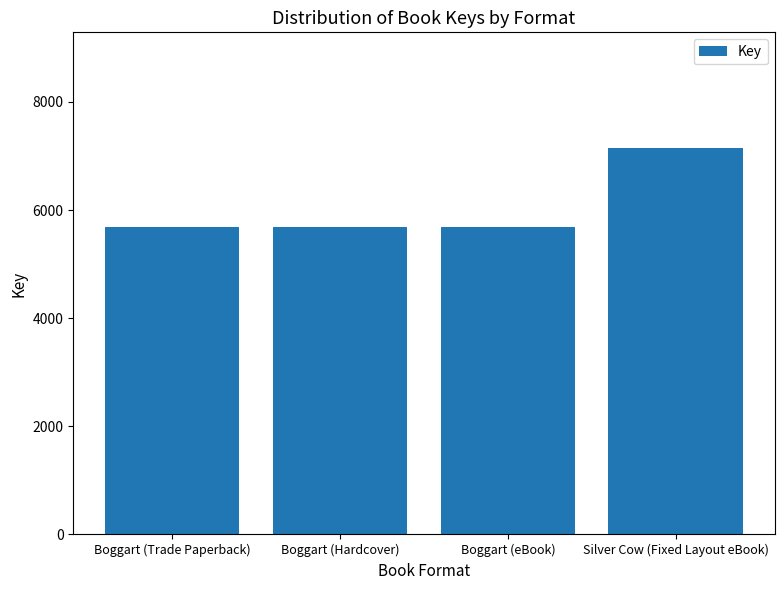

What is the sum of all values?

24198